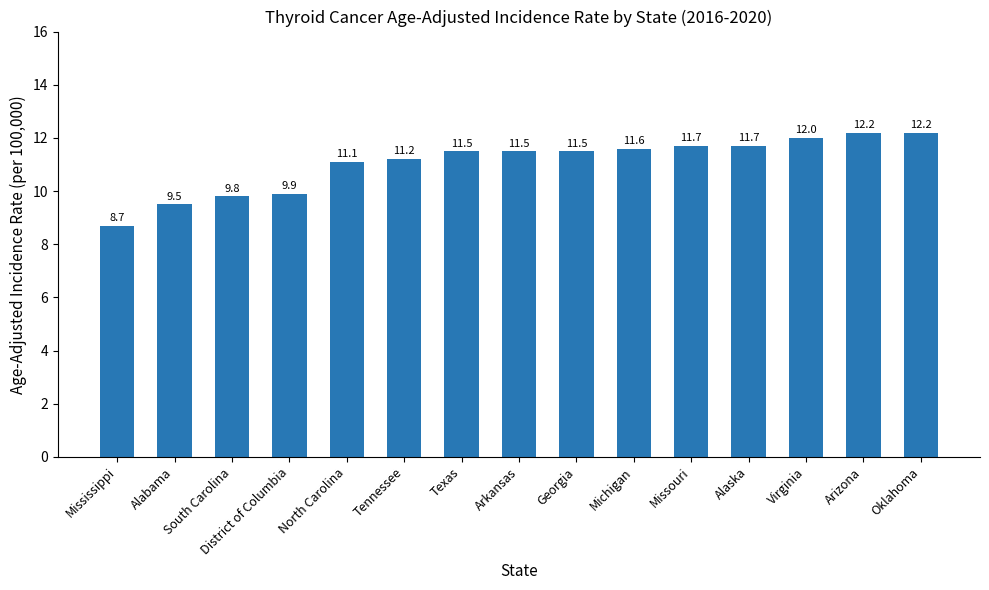

Is it true that the value at Virginia is 12.0?

True